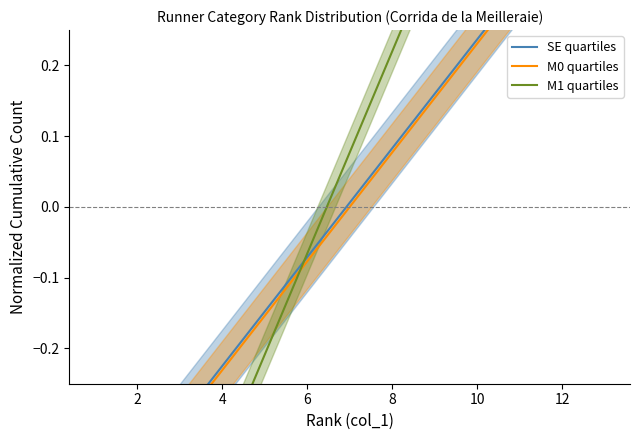

True or false: M1 quartiles and SE quartiles intersect in this chart.

True